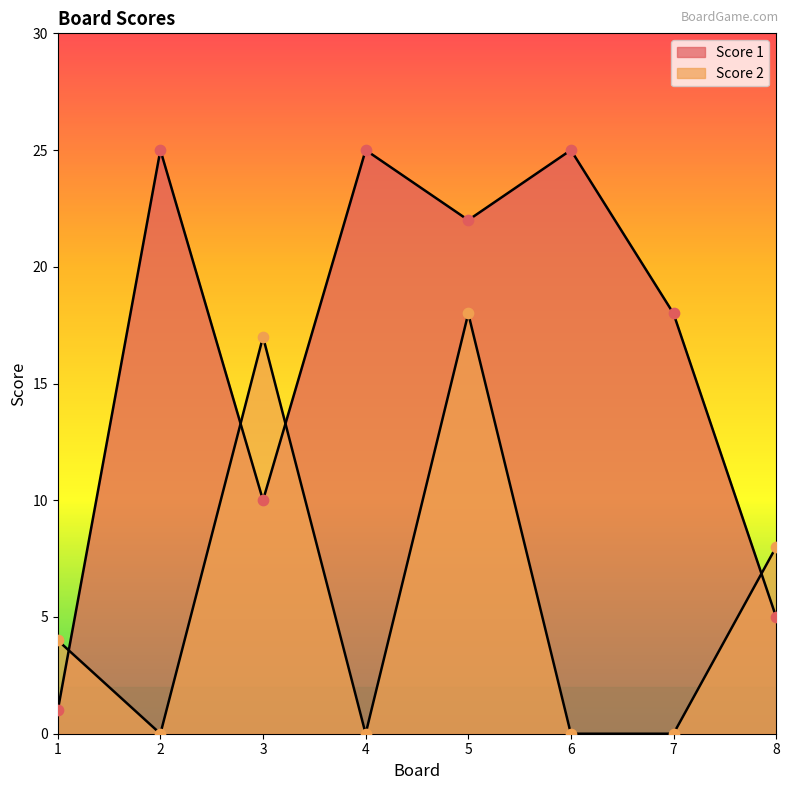

Which series has the largest Y range (max minus min)?

Score 1